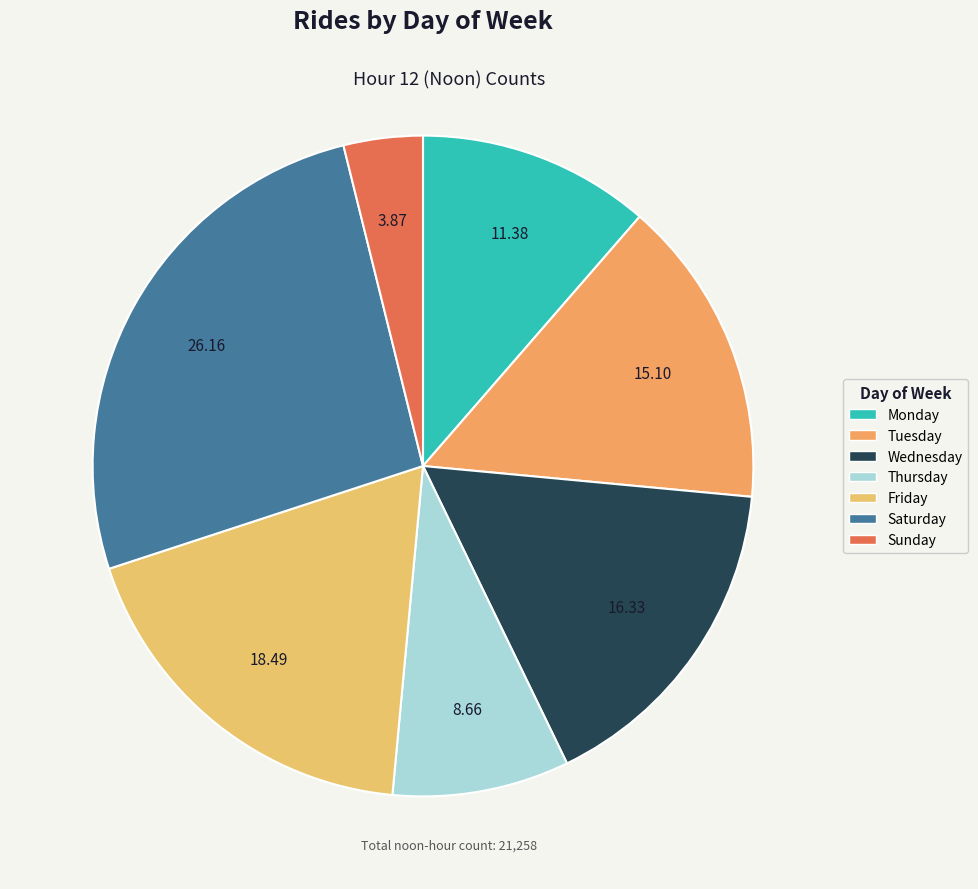

To the nearest percent, what is the difference between the Sunday and Saturday slice percentages?

22%